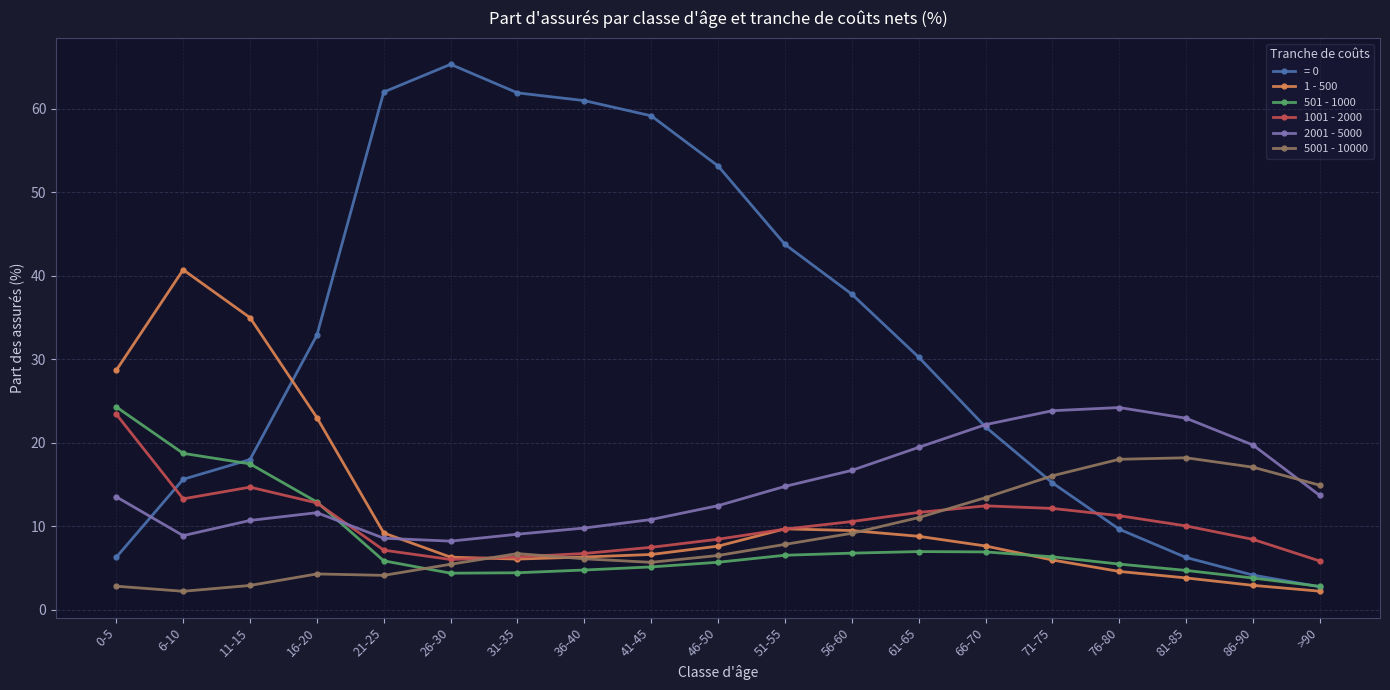

In 1 - 500, how many points are higher than both neighbors (excluding endpoints)?

2